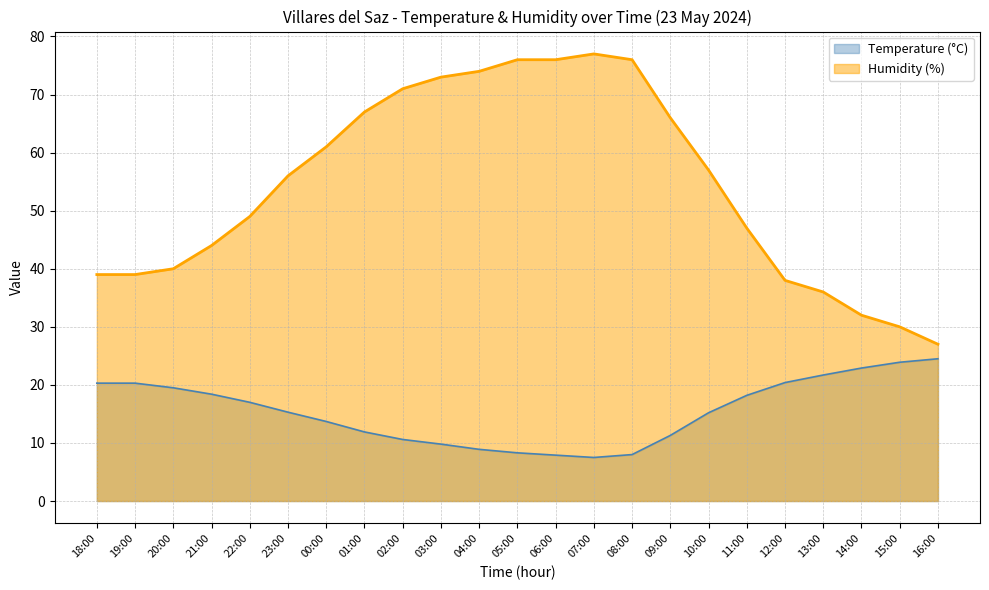

Reading right to left, list all the values displayed in this chart.

Temperature (°C): 24.5	23.9	22.9	21.7	20.4	18.2	15.2	11.3	8.0	7.5	7.9	8.3	8.9	9.8	10.6	11.9	13.7	15.3	17.0	18.4	19.5	20.3	20.3
Humidity (%): 27.0	30.0	32.0	36.0	38.0	47.0	57.0	66.0	76.0	77.0	76.0	76.0	74.0	73.0	71.0	67.0	61.0	56.0	49.0	44.0	40.0	39.0	39.0